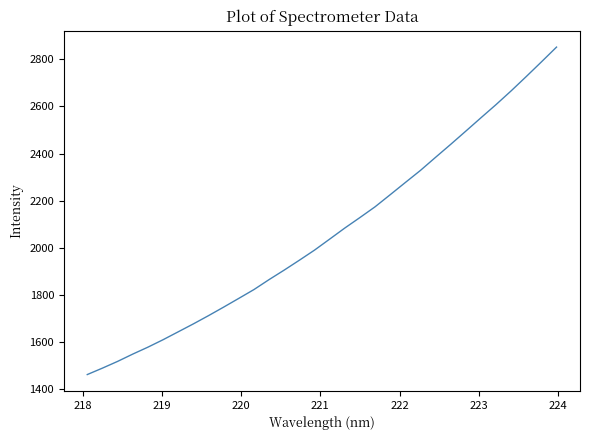

What is the difference between the maximum and minimum values?

1388.7